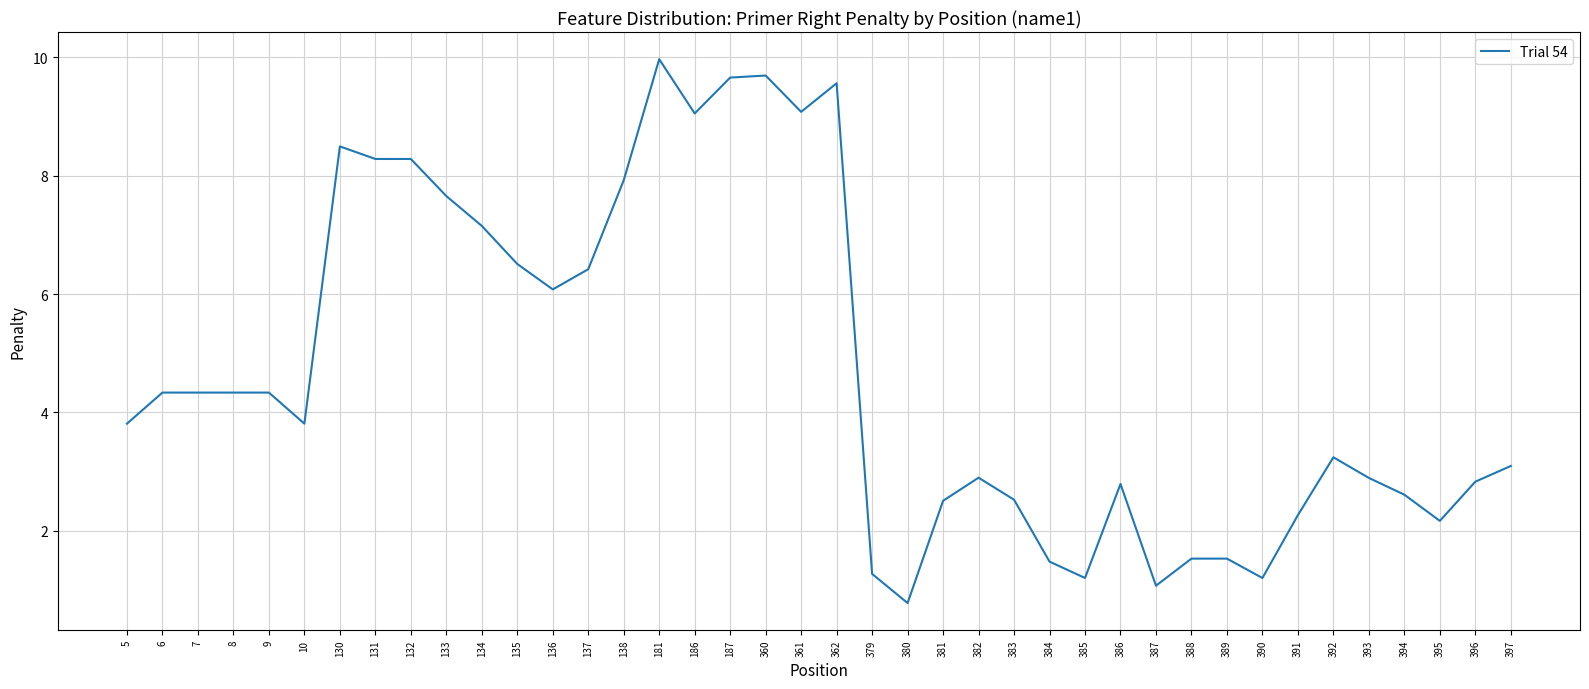

Count the number of categories in the chart.

40